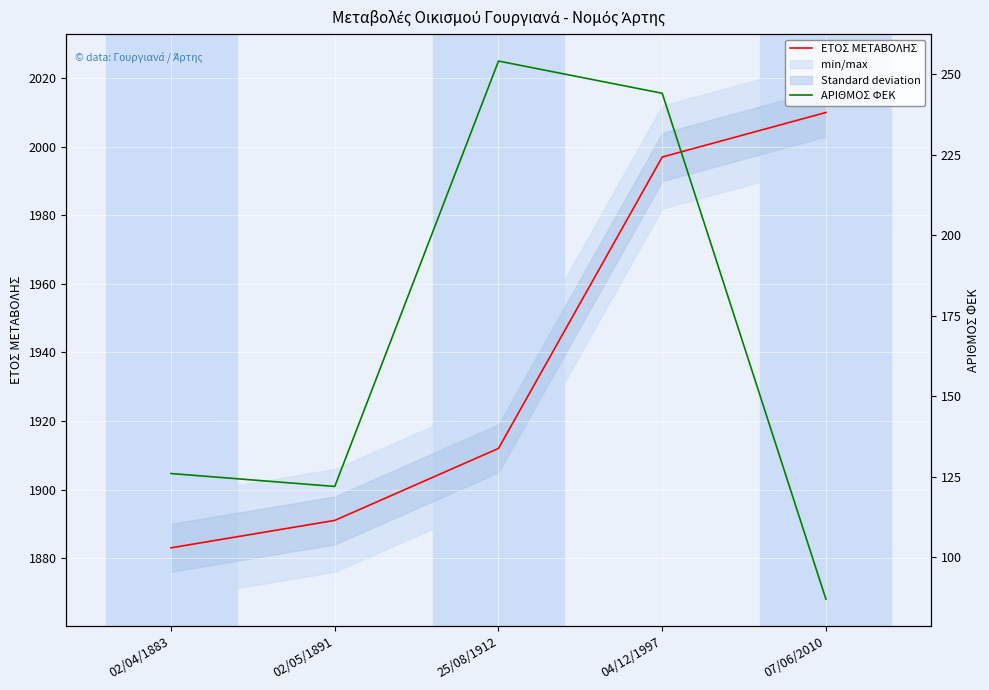

True or false: ΑΡΙΘΜΟΣ ΦΕΚ and ΕΤΟΣ ΜΕΤΑΒΟΛΗΣ intersect in this chart.

False